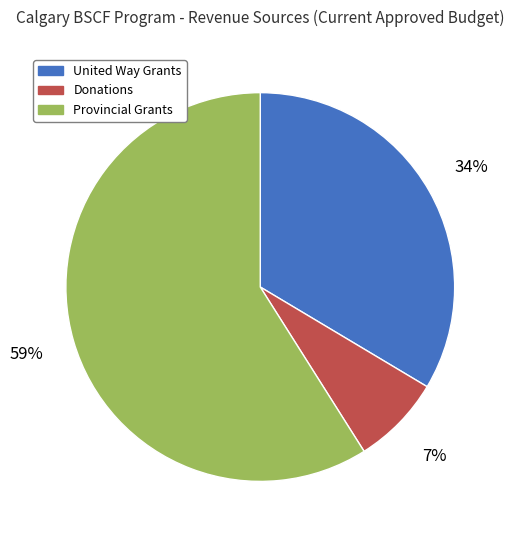

To the nearest percent, what is the difference between the largest and smallest slice percentages?

52%